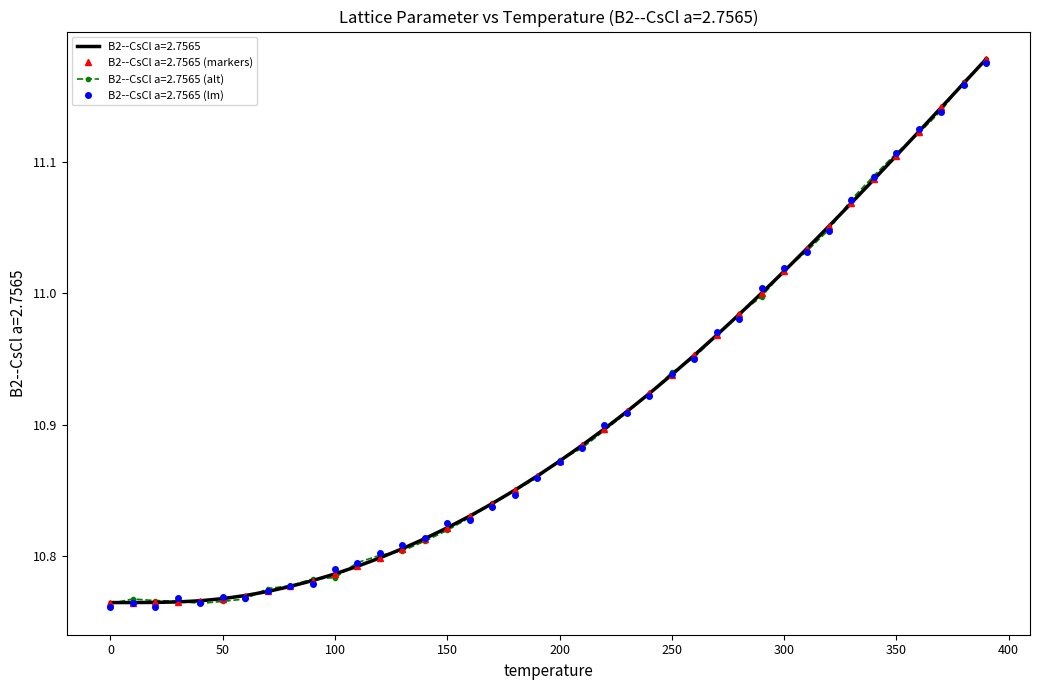

How many lines are shown in the chart?

1